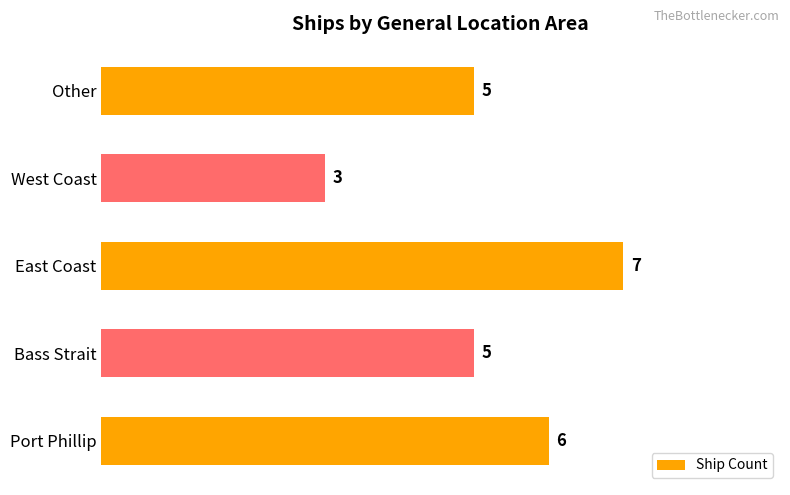

What is the change in value from Port Phillip to West Coast?

-3